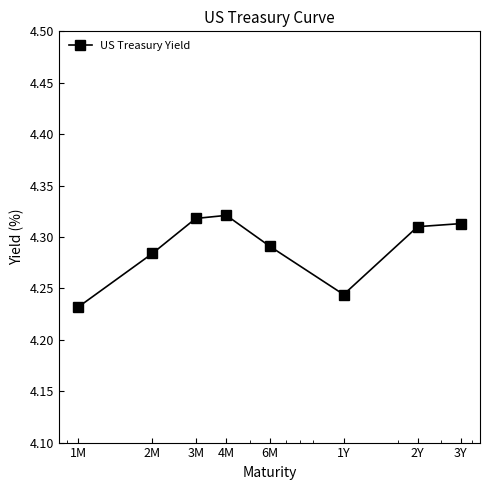

Count the values in the range 4 to 5.

8